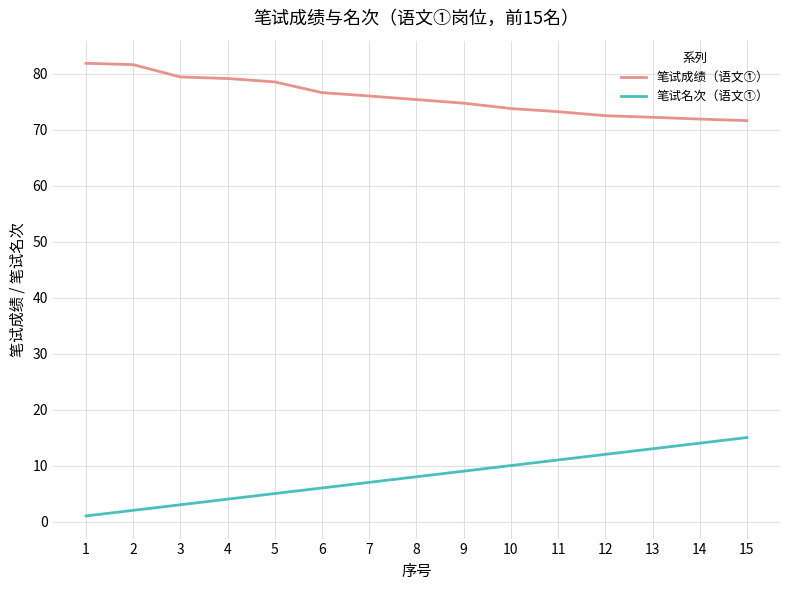

Rank the series by their average value, from lowest to highest.

笔试名次（语文①）, 笔试成绩（语文①）